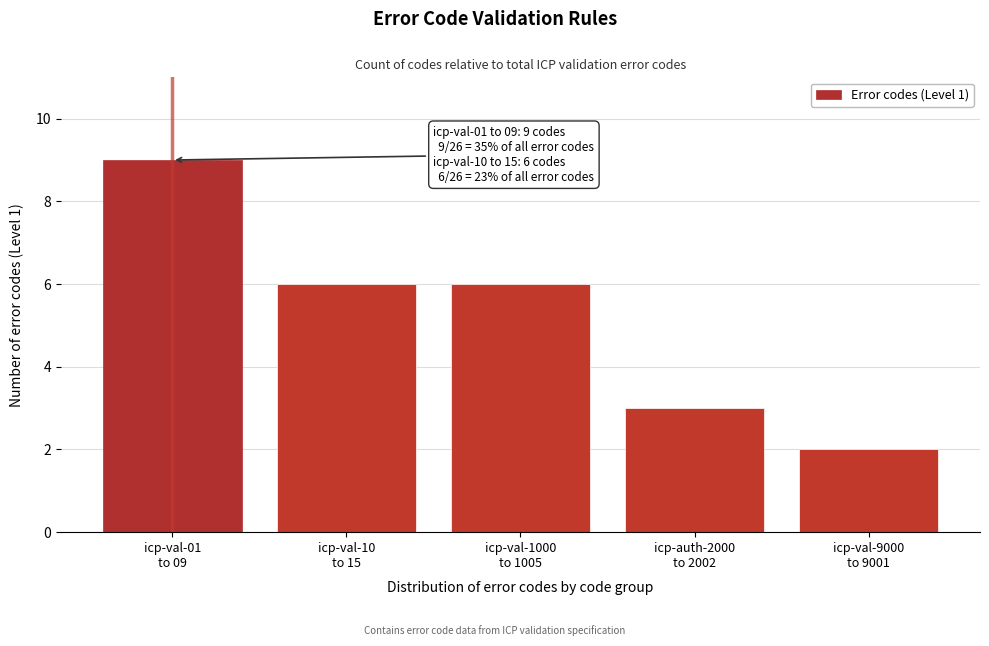

Reading right to left, what are all the values shown in this chart?

2	3	6	6	9